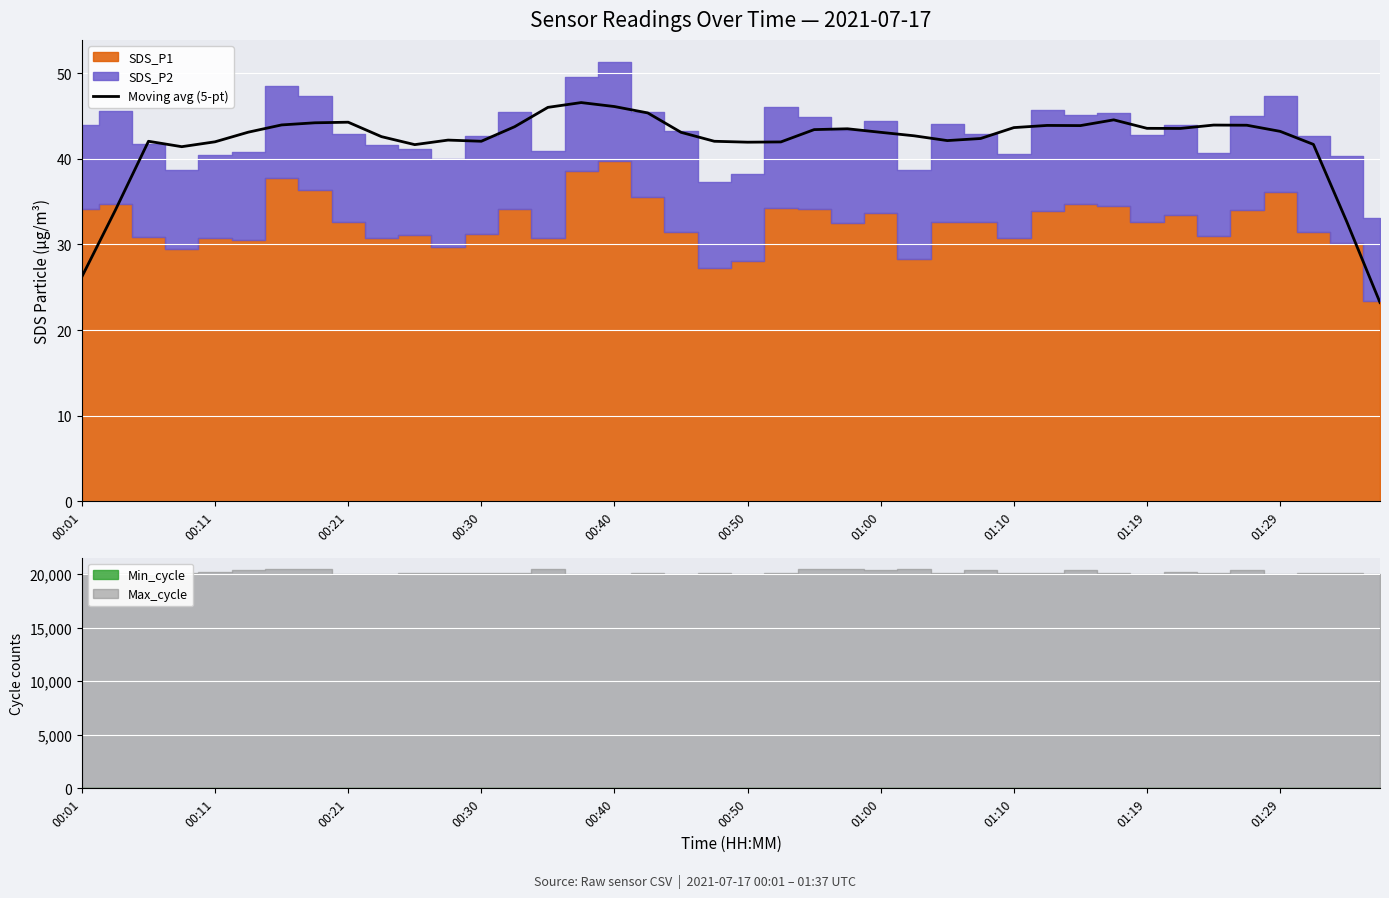

What is the highest value of the Moving avg (5-pt) series?

46.6